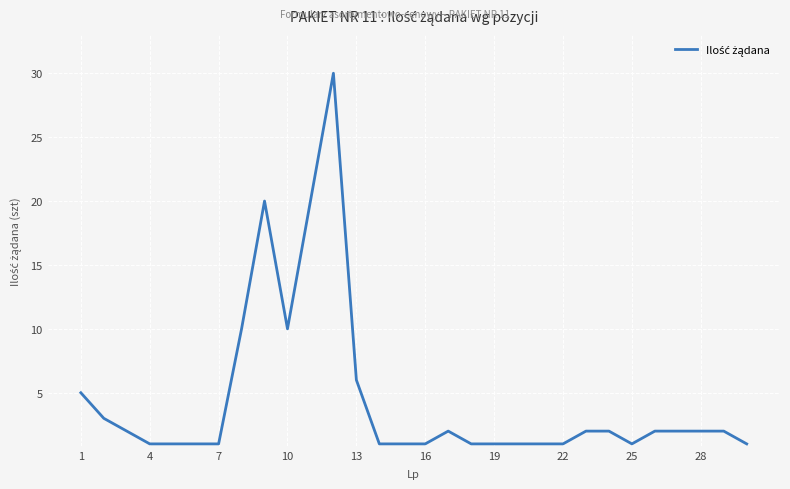

What is the maximum value shown in the chart?

30